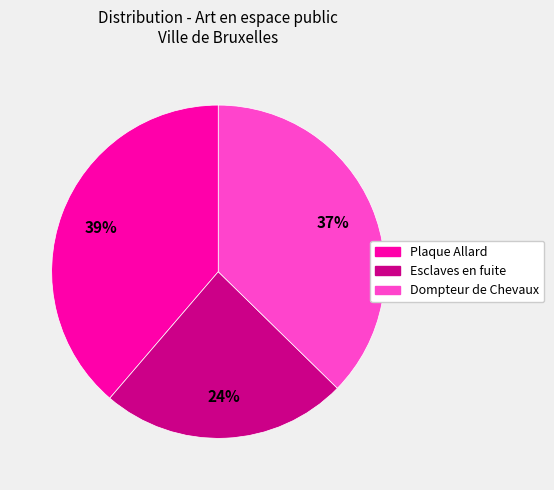

What is the smallest slice in the pie chart?

Esclaves en fuite